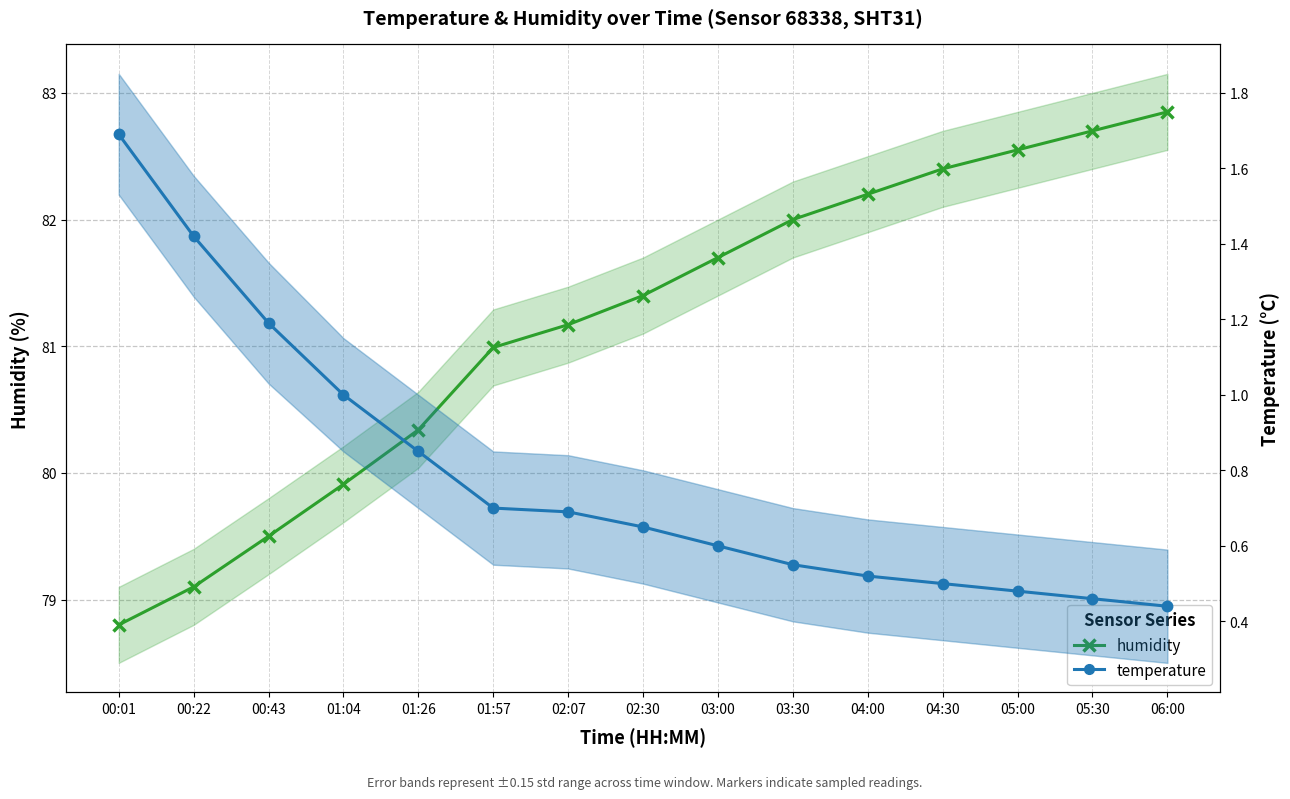

Rank the series at 04:00 from lowest to highest value.

temperature, humidity